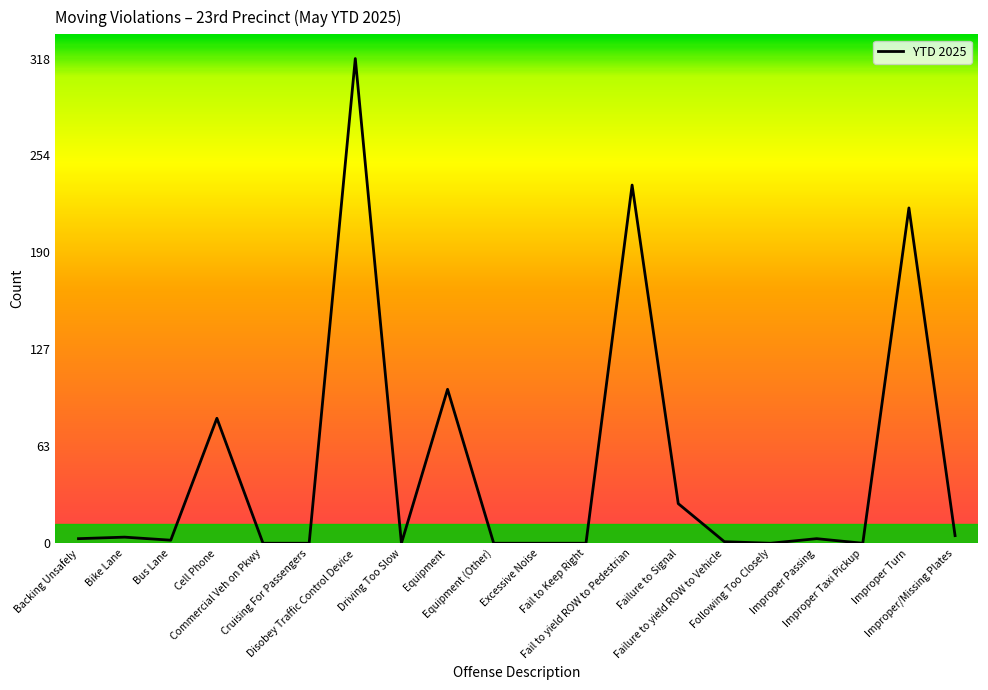

Between Fail to yield ROW to Pedestrian and Cell Phone, which is larger?

Fail to yield ROW to Pedestrian